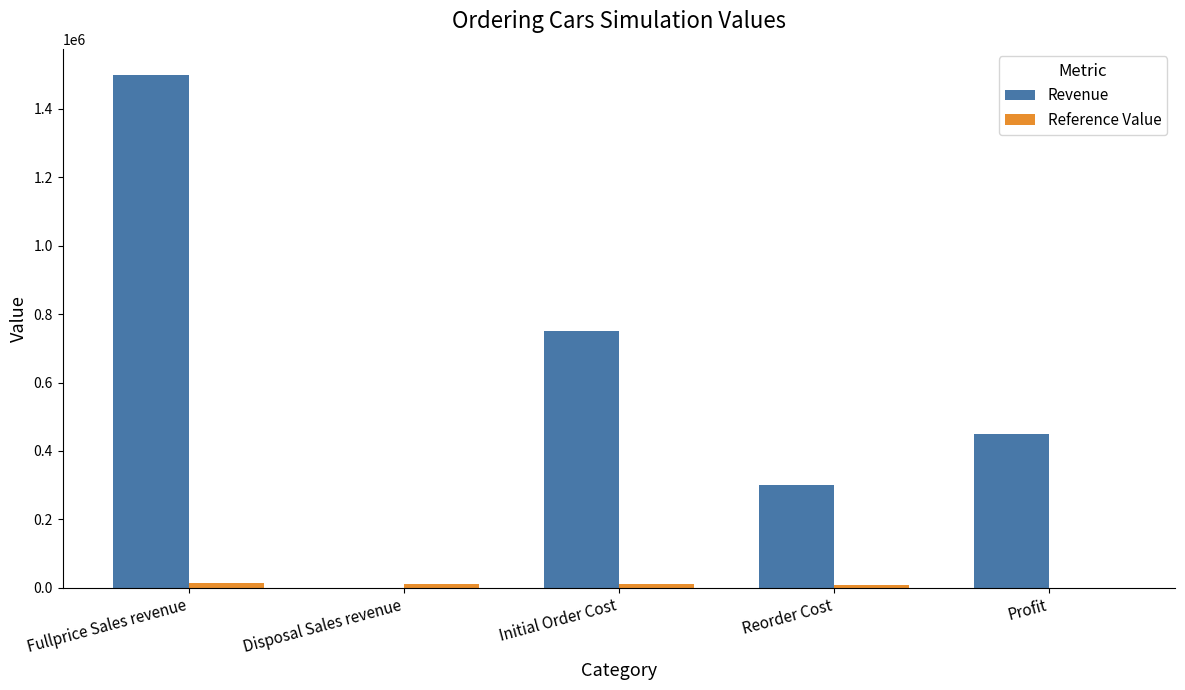

What is the sum of all Revenue values?

3000000